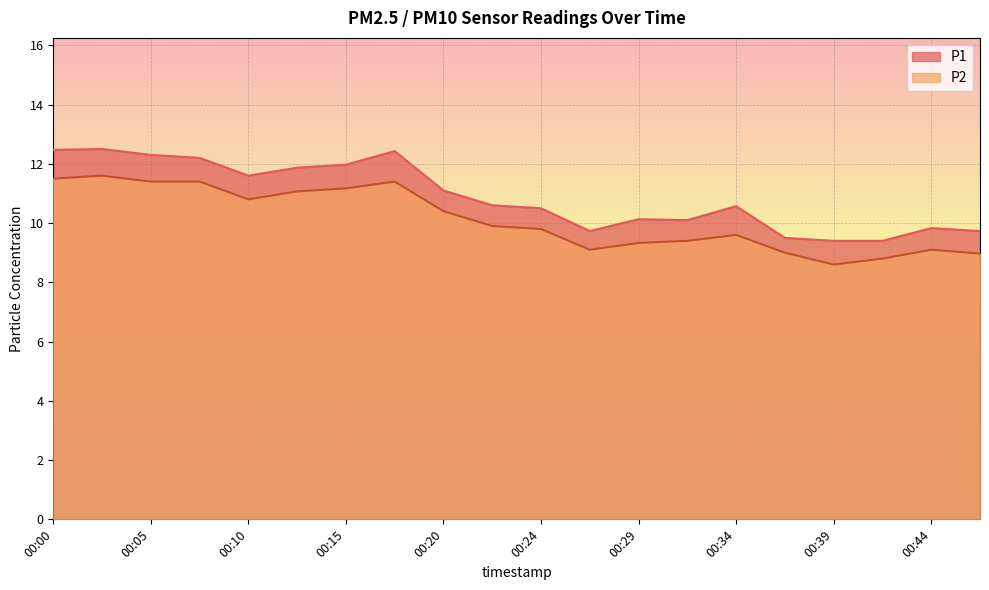

Between 00:20 and 00:39, which series saw the biggest shift?

P2